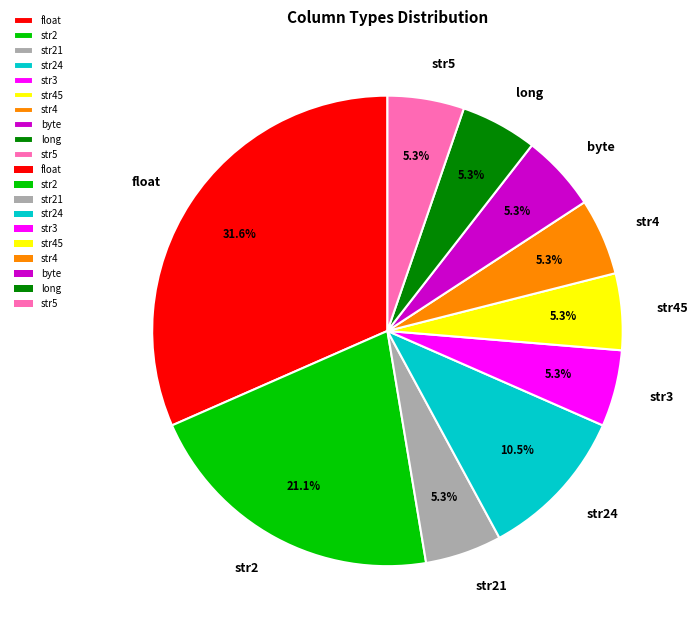

How much of the chart is everything except byte?

94.7%